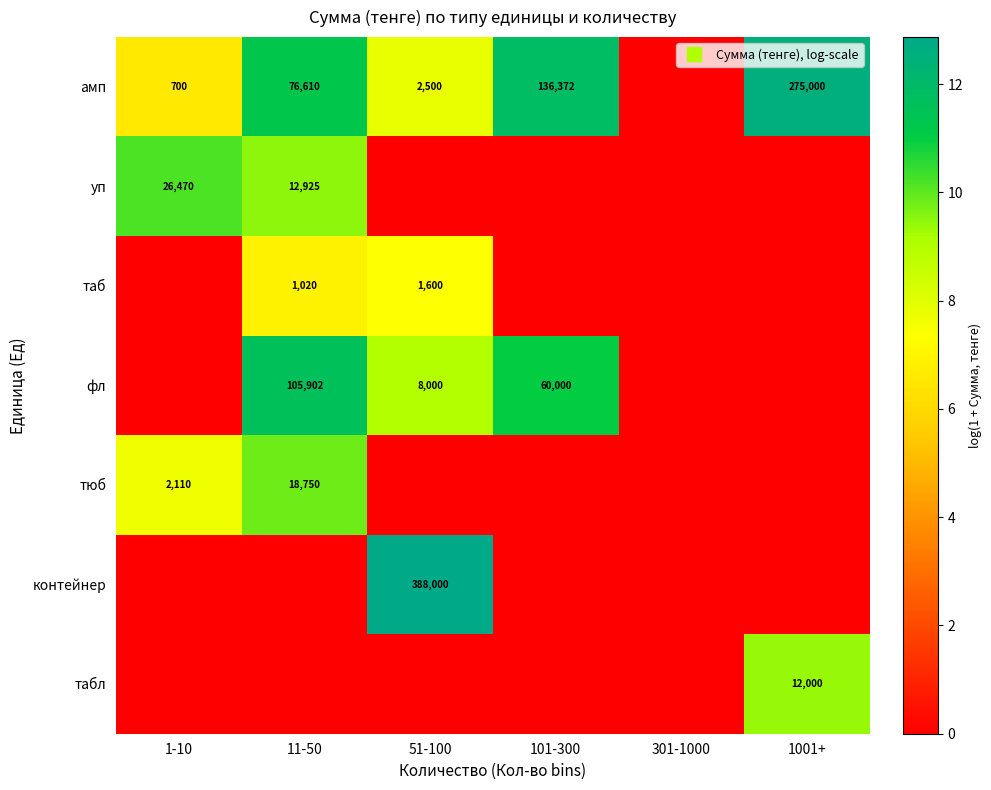

Is the value of табл at 1001+ greater than the value of тюб at 101-300?

Yes